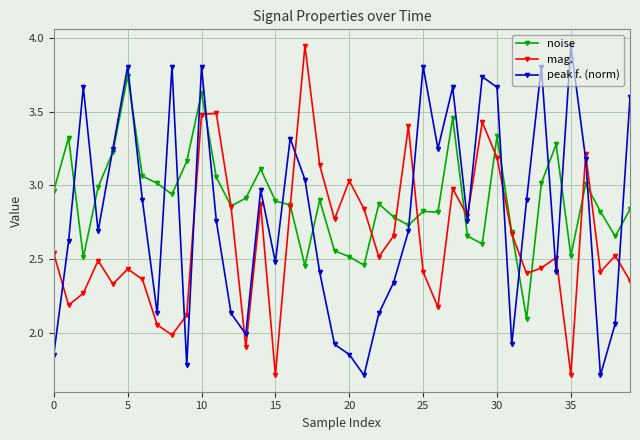

List the series in order of their overall mean, highest first.

noise, peak f. (norm), mag.